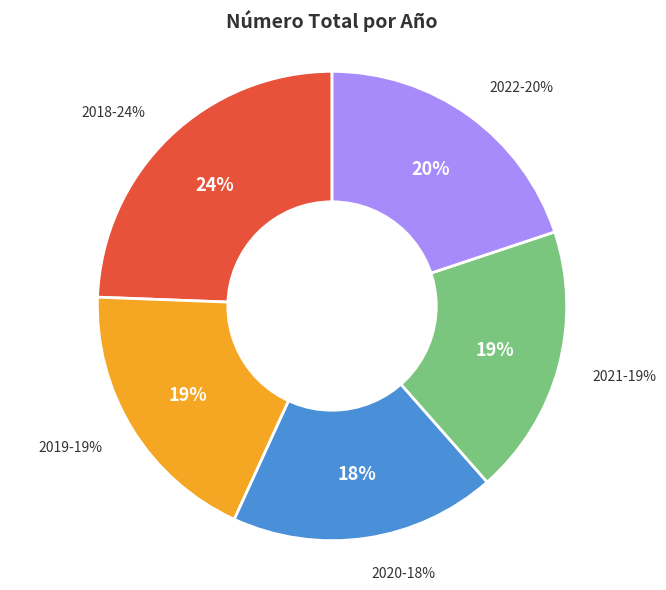

To the nearest percent, what percentage of the pie is 2022?

20%